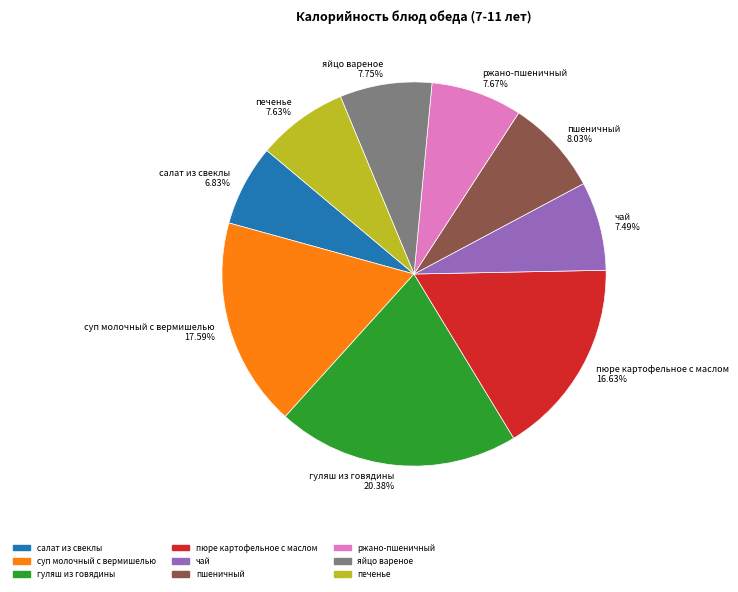

To the nearest percent, what portion does ржано-пшеничный represent?

8%